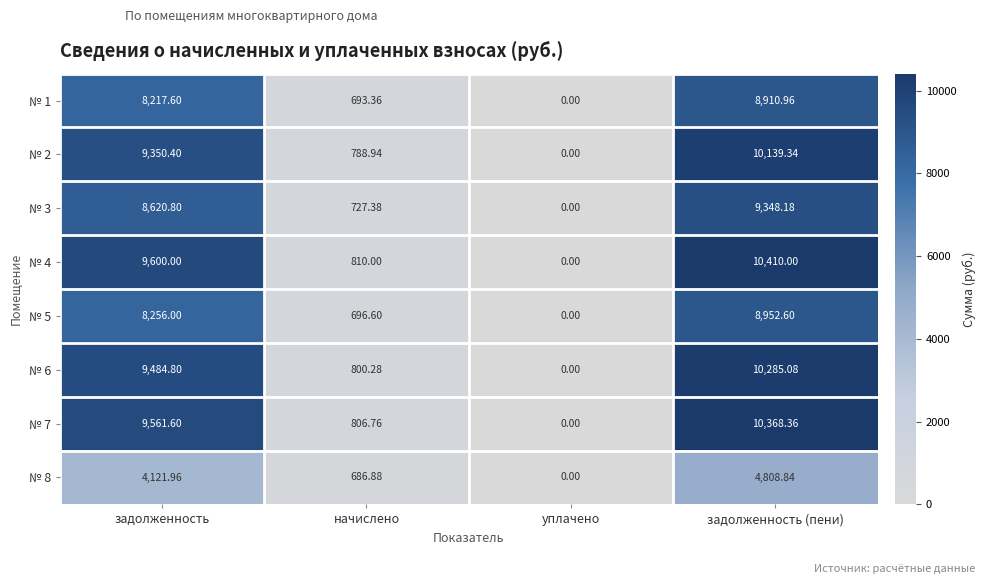

Where does the № 6 series first go above 9484?

задолженность